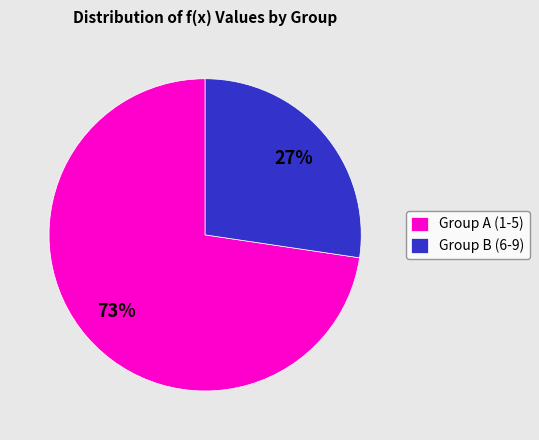

What is the smallest slice in the pie chart?

Group B (6-9)